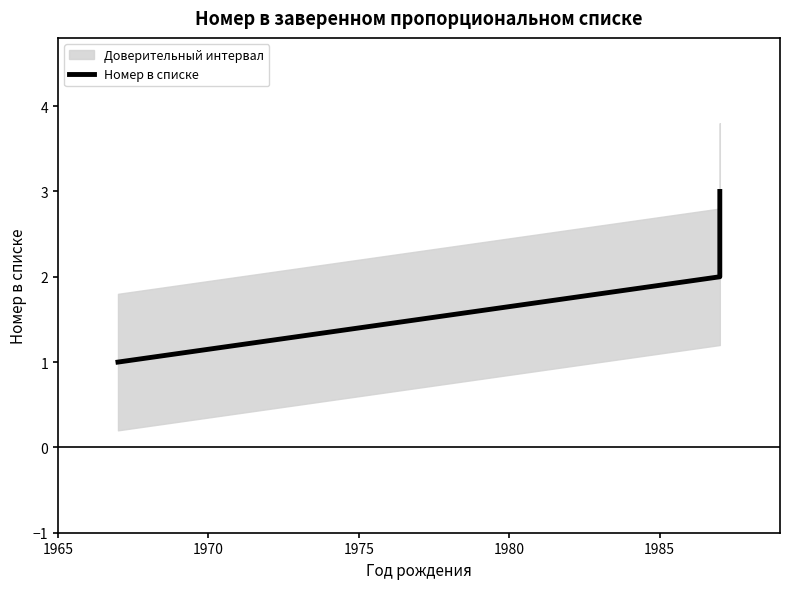

How many values are between 1 and 3?

3